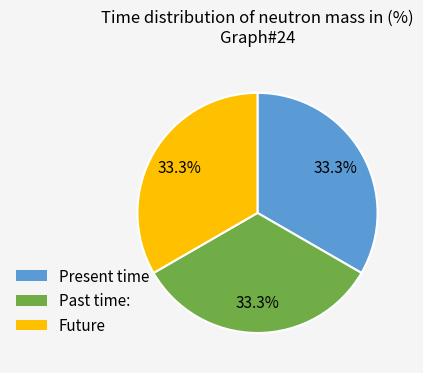

Is there any slice that represents more than half of the pie?

No